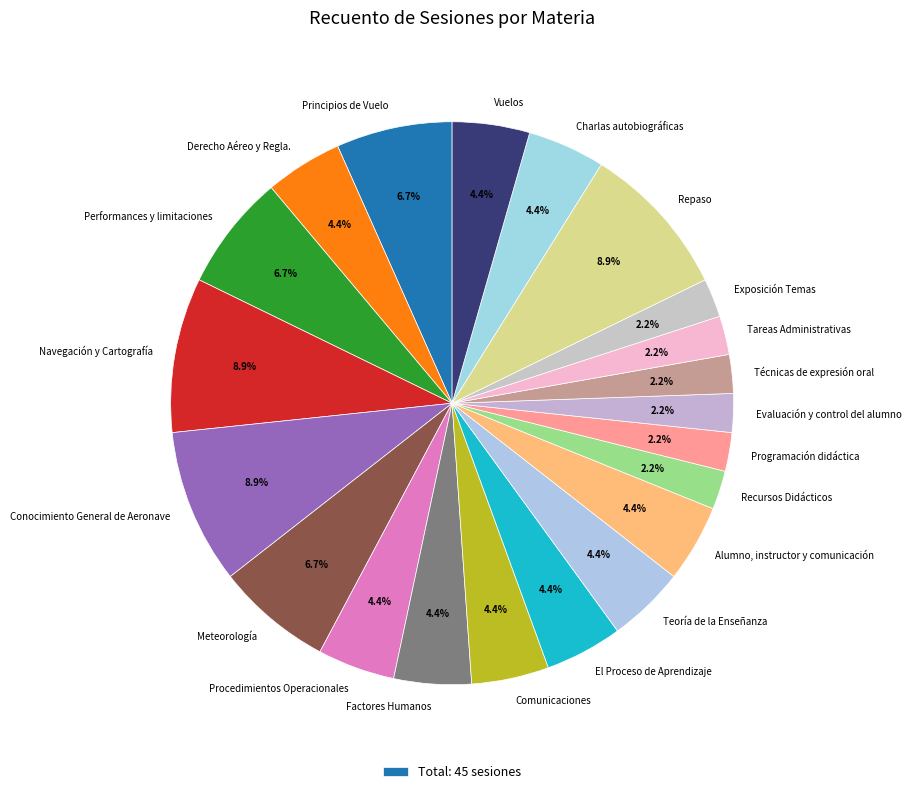

Is there any slice that represents more than half of the pie?

No